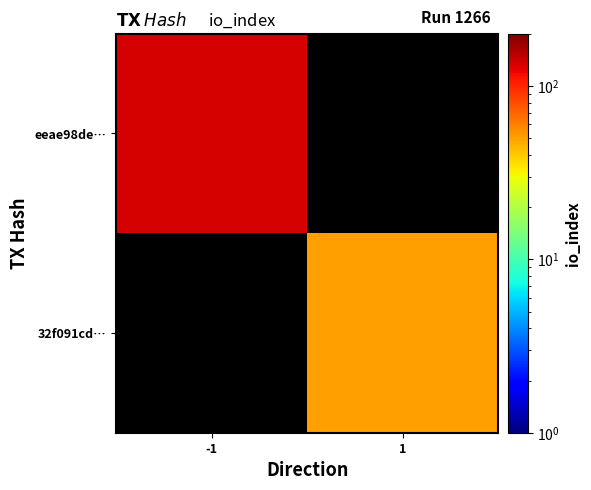

Rank the series by their maximum value, from highest to lowest.

eeae98de…, 32f091cd…